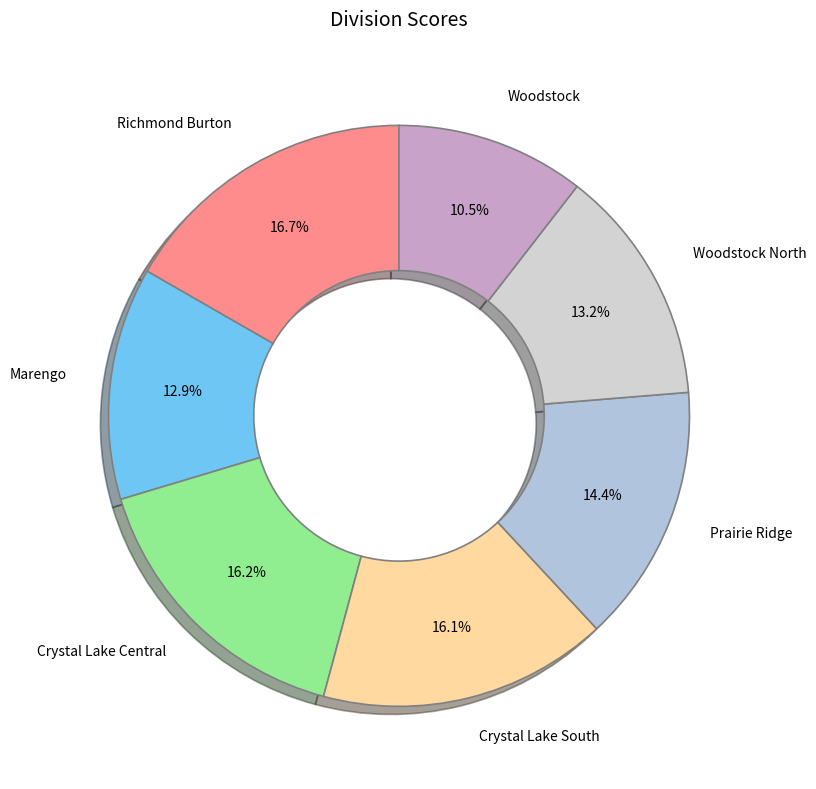

Which slice is the largest?

Richmond Burton